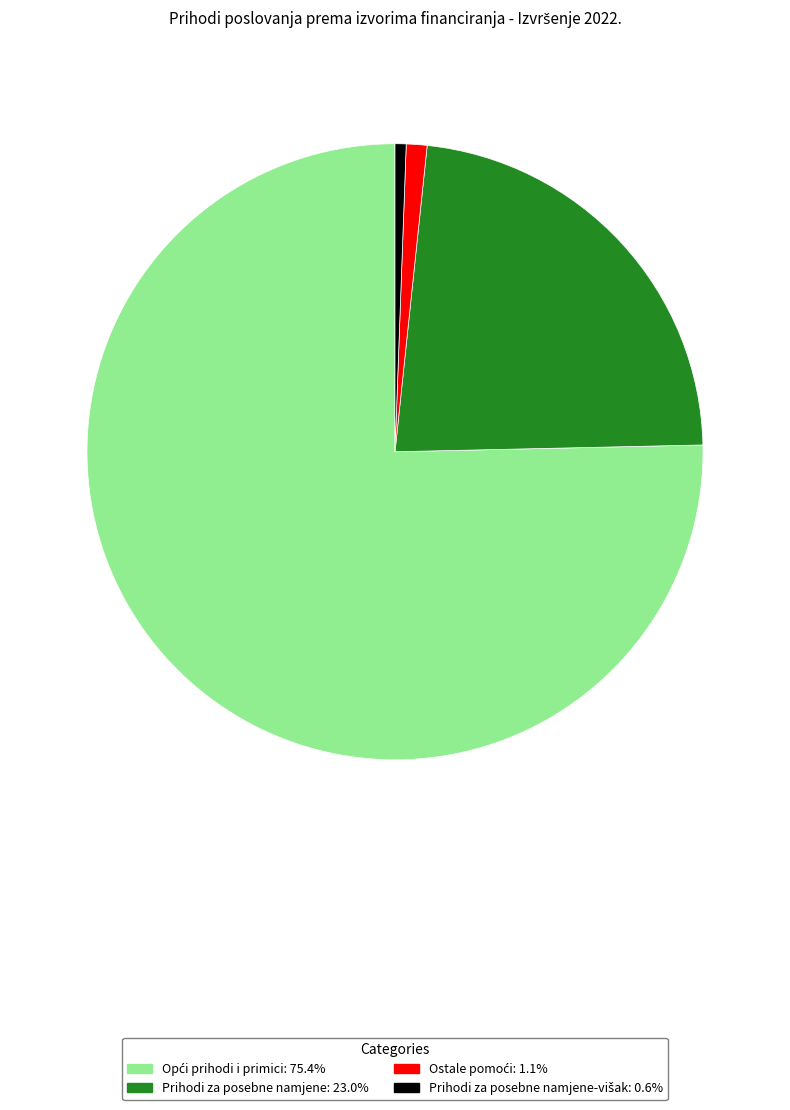

Does any single category account for the majority?

Yes